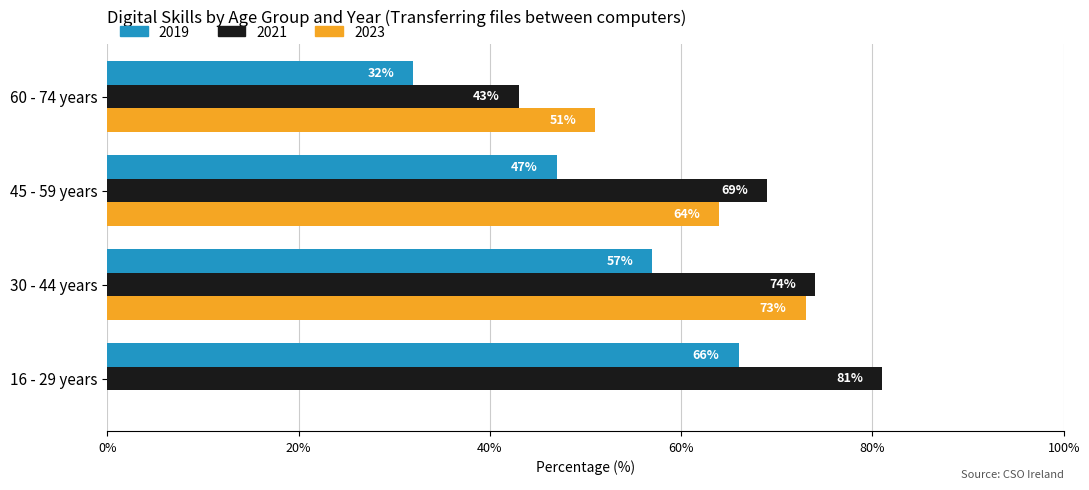

Count the number of categories in the chart.

4